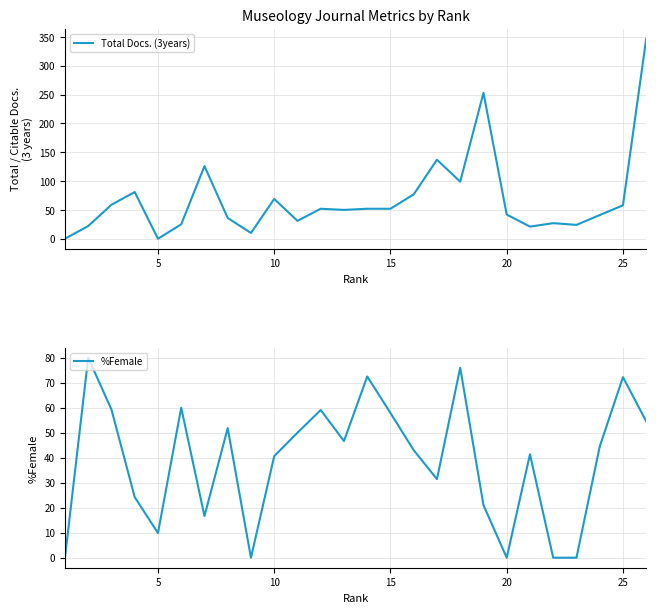

Reading left to right, list all the values displayed in this chart.

Total Docs. (3years): 0.0	22.0	59.0	81.0	0.0	25.0	126.0	36.0	10.0	69.0	31.0	52.0	50.0	52.0	52.0	77.0	137.0	99.0	253.0	42.0	21.0	27.0	24.0	41.0	58.0	347.0
%Female: 0.0	80.0	59.3	24.2	9.9	60.0	16.7	51.9	0.0	40.6	50.0	59.1	46.7	72.5	57.9	43.0	31.4	76.0	21.1	0.0	41.4	0.0	0.0	44.4	72.2	54.5